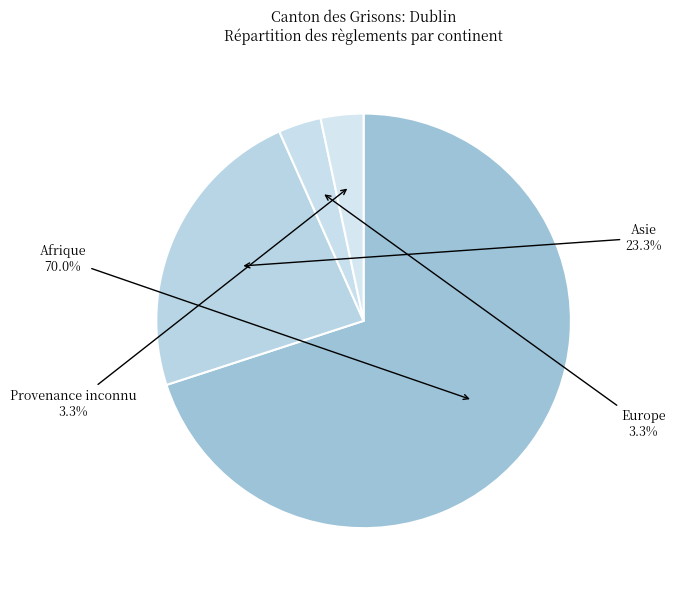

Between Asie and Europe, which is larger?

Asie